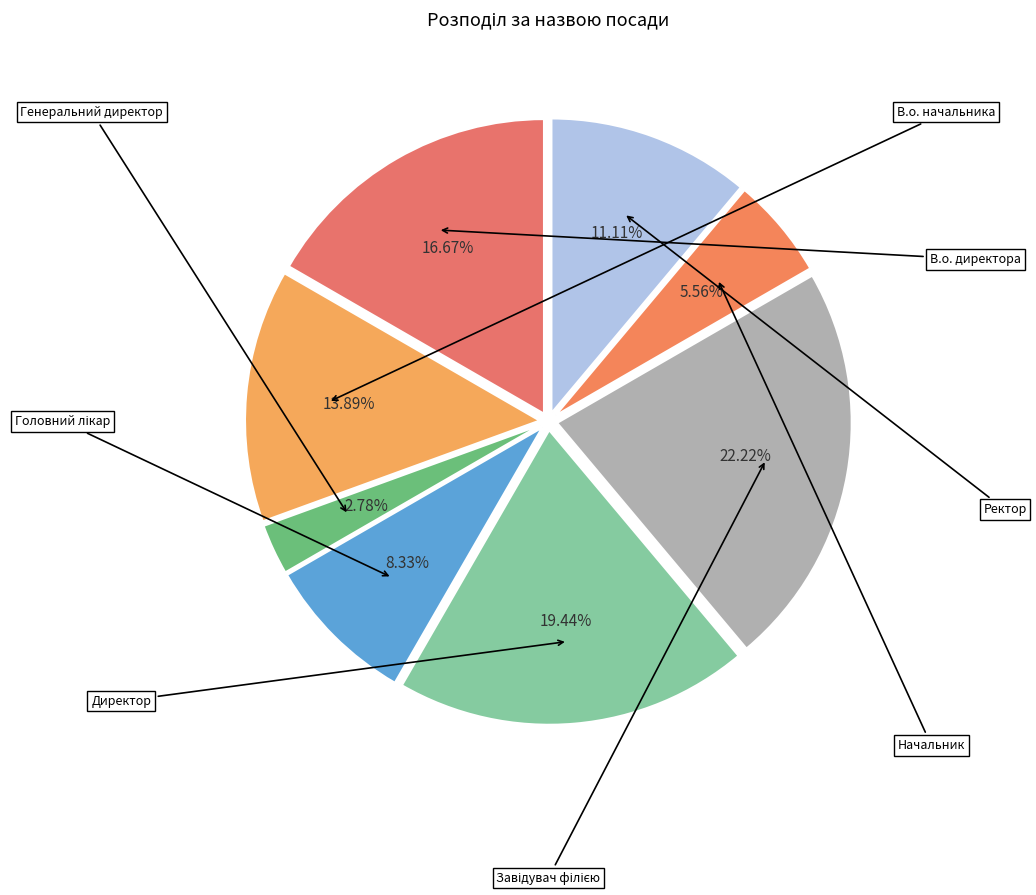

To the nearest percent, what is the difference between the largest and smallest slice percentages?

19%